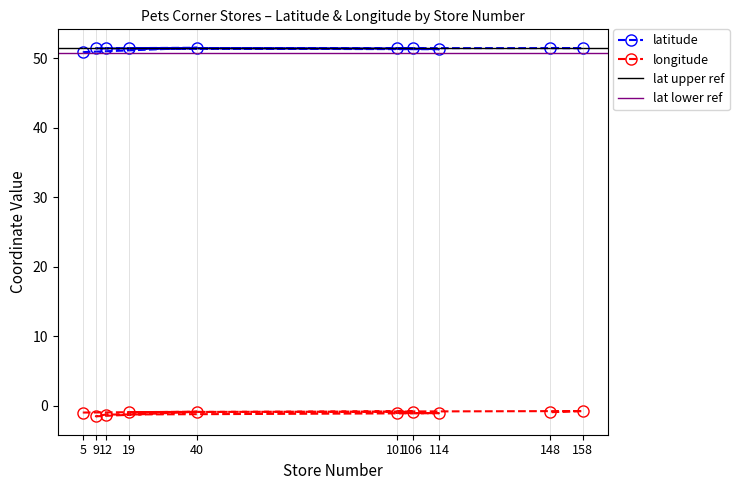

The value of latitude at 5 is 50.9. True or false?

True